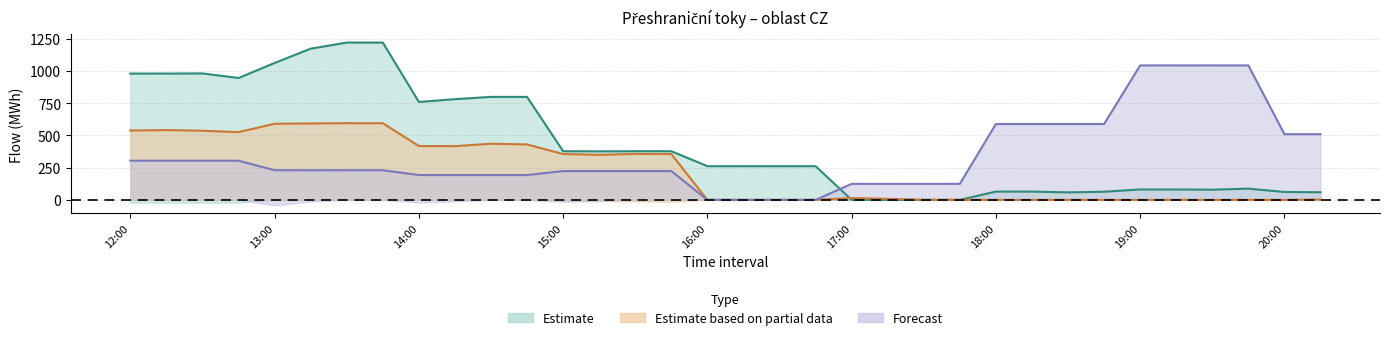

How many lines are shown in the chart?

3